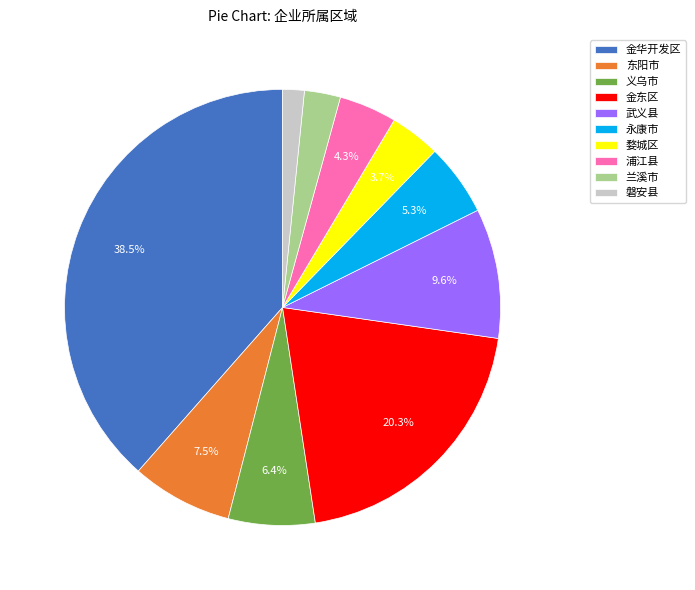

Approximately how many times larger is the value at 婺城区 compared to 义乌市?

0.6